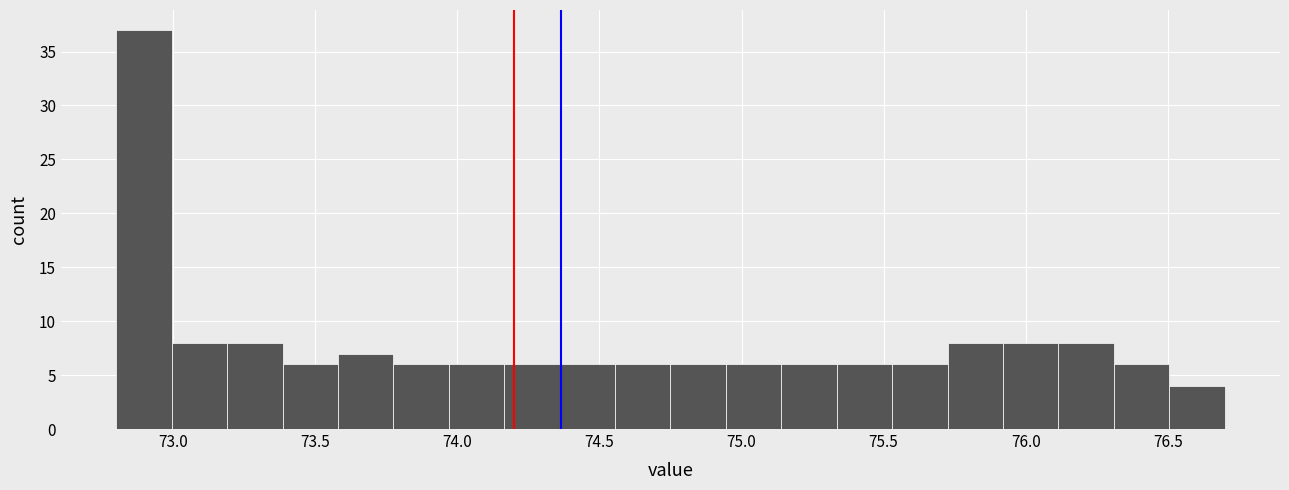

Around what value on the x-axis is the tallest bar? Give the approximate position of its centre, as read against the axis.

72.90